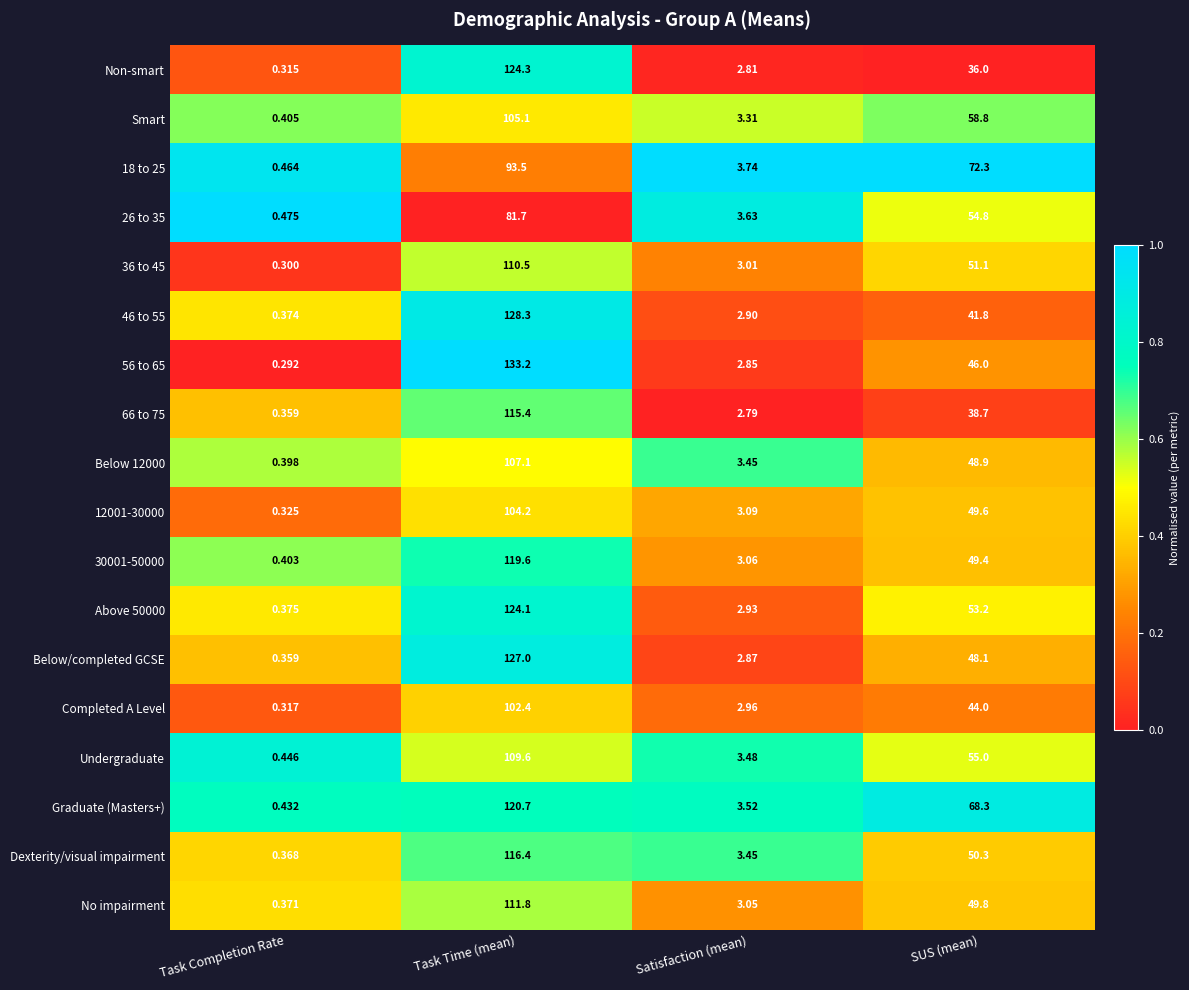

At which label does Smart first exceed 58?

Task Time (mean)